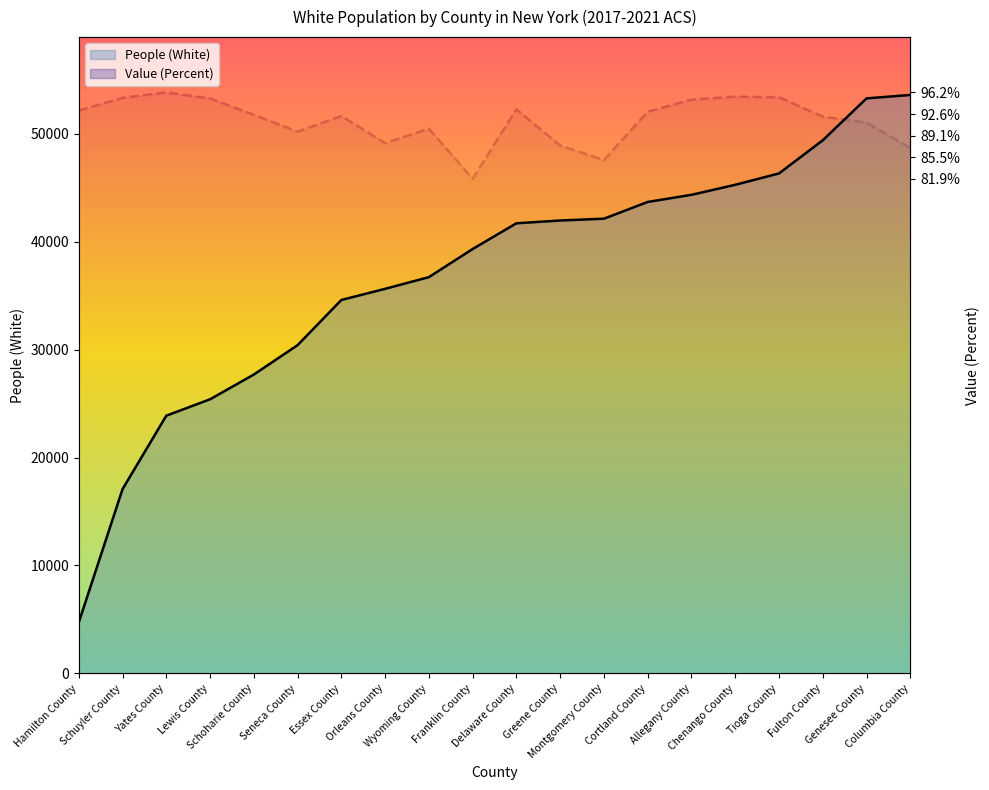

After their last crossing, which series has the higher values: Value (Percent) or People (White)?

People (White)